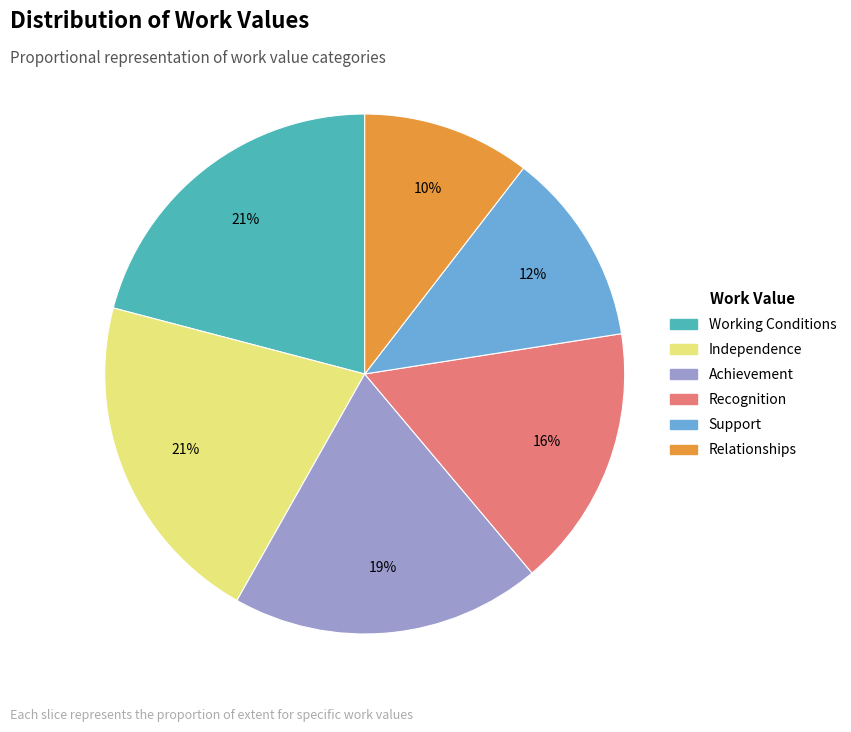

Combined, do Achievement and Independence account for over 50%?

No